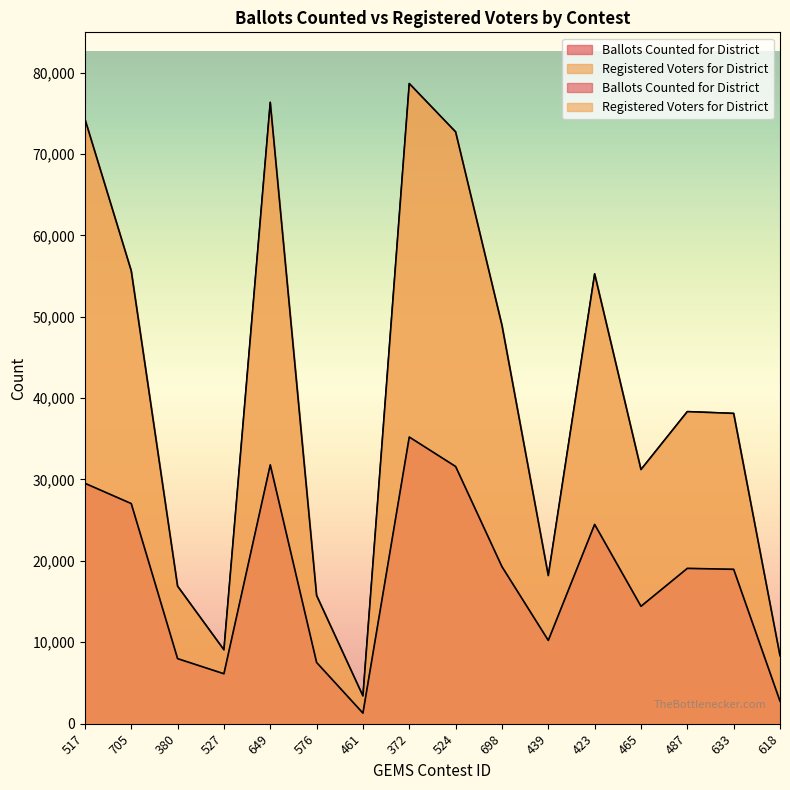

What is the average value of the Registered Voters for District series?

40074